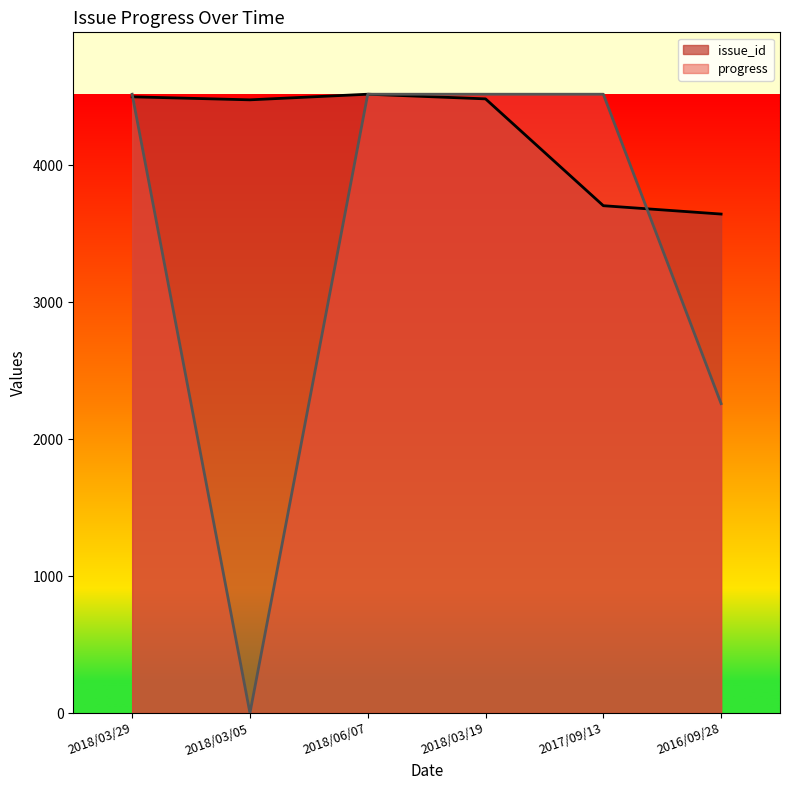

Reading right to left, transcribe all the data shown in this chart.

issue_id: 2016/09/28=3643	2017/09/13=3704	2018/03/19=4484	2018/06/07=4518	2018/03/05=4477	2018/03/29=4499
progress: 2016/09/28=2259	2017/09/13=4518	2018/03/19=4518	2018/06/07=4518	2018/03/05=0	2018/03/29=4518